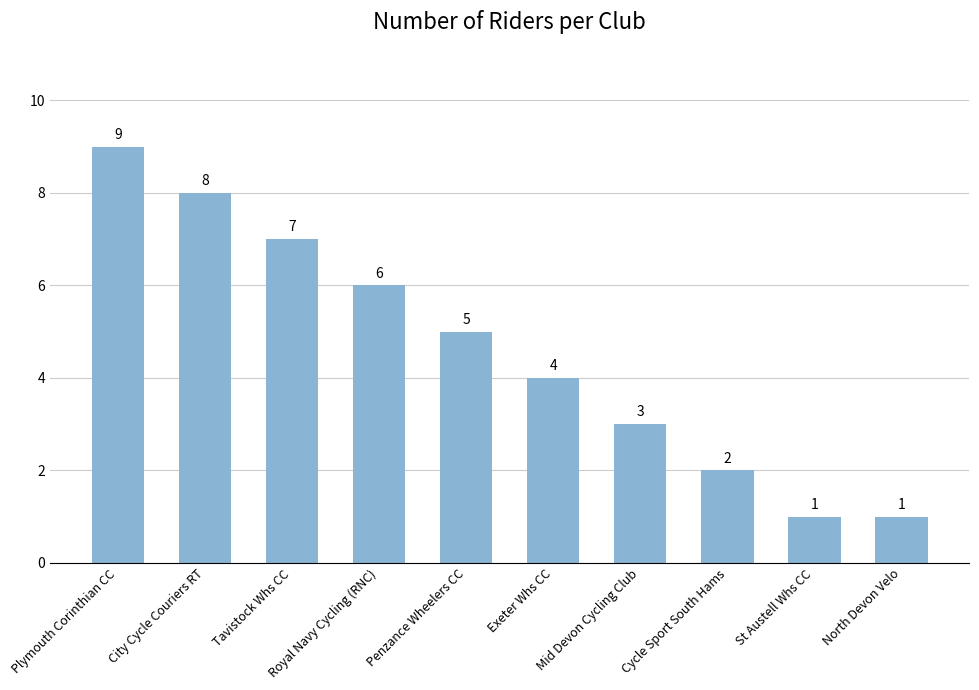

How many bars are there in total?

10